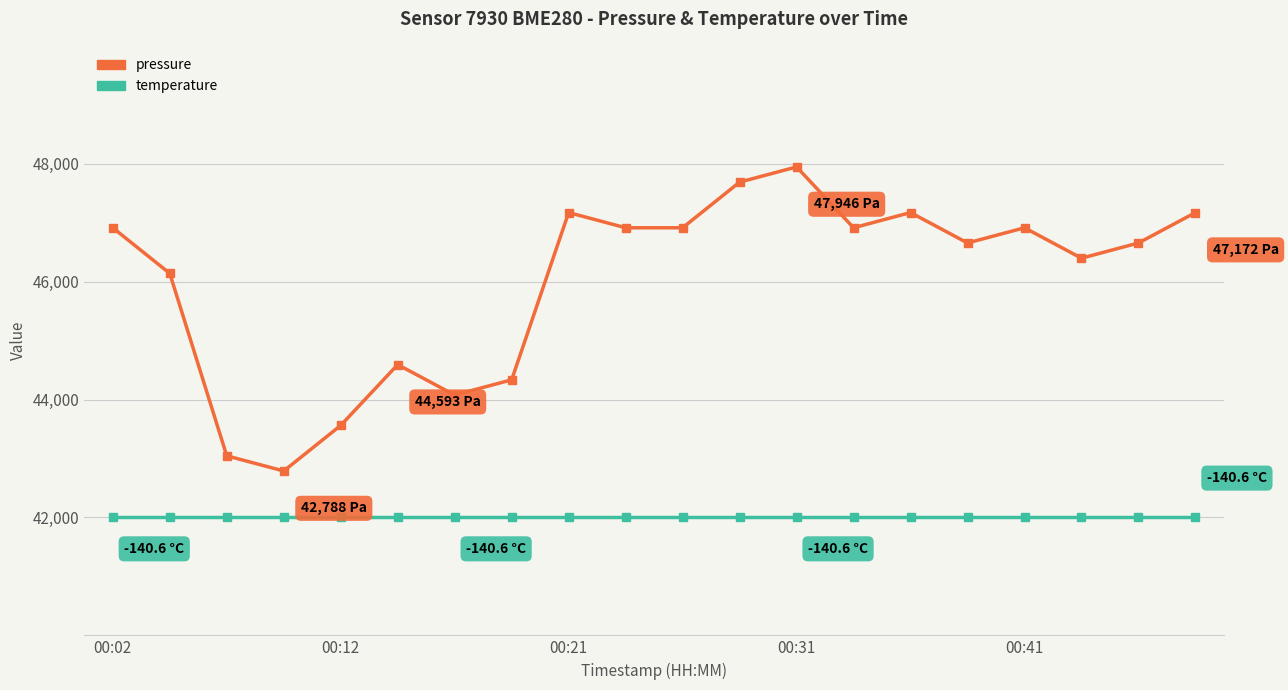

True or false: pressure and temperature intersect in this chart.

False